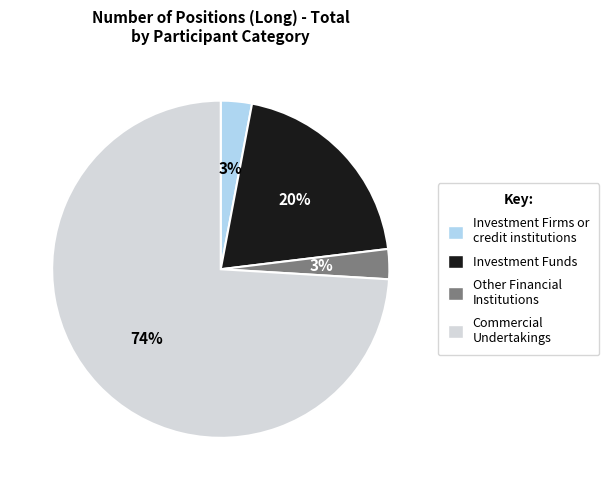

Is it true that Investment Funds is 20% of the pie?

True